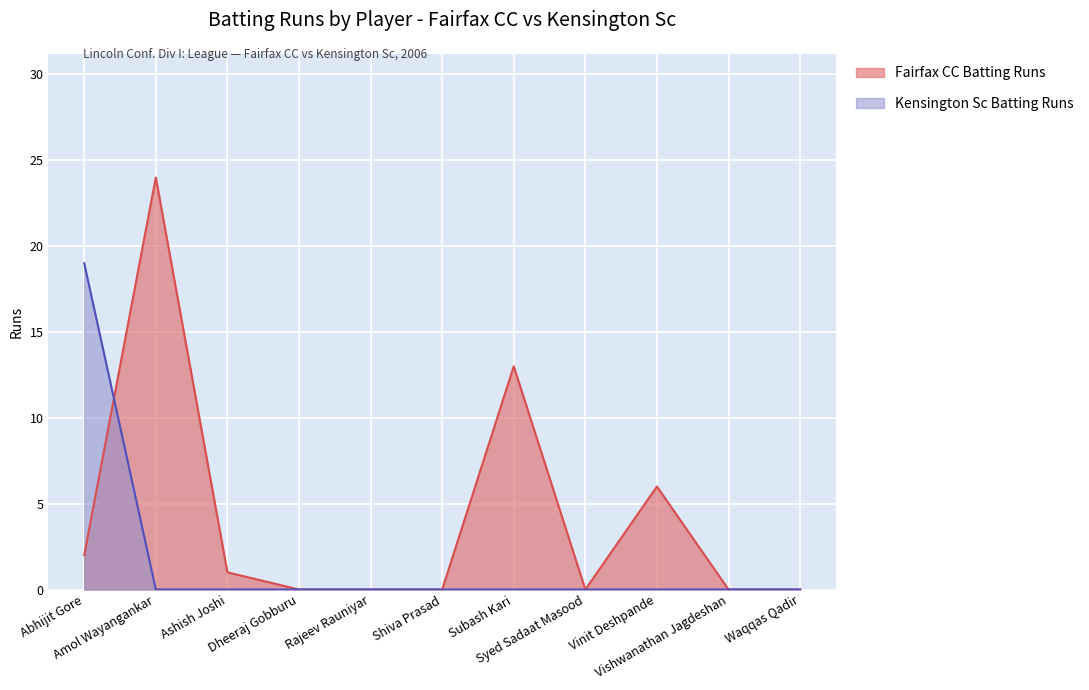

True or false: Kensington Sc Batting Runs has a value of 0 at Shiva Prasad.

True